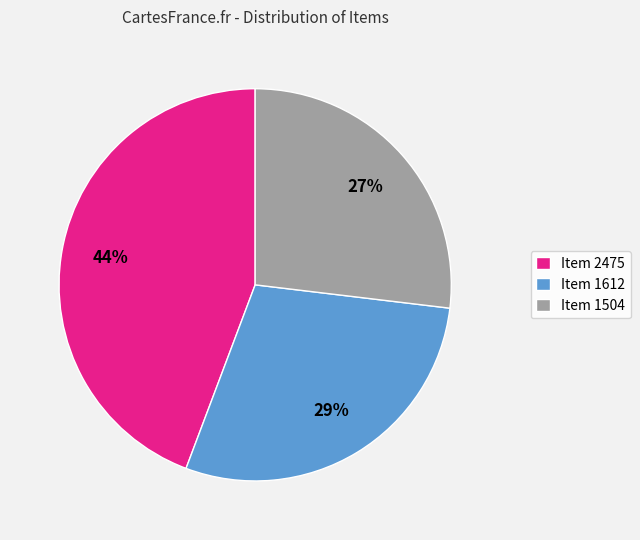

What percentage is the Item 2475 slice, to the nearest percent?

44%